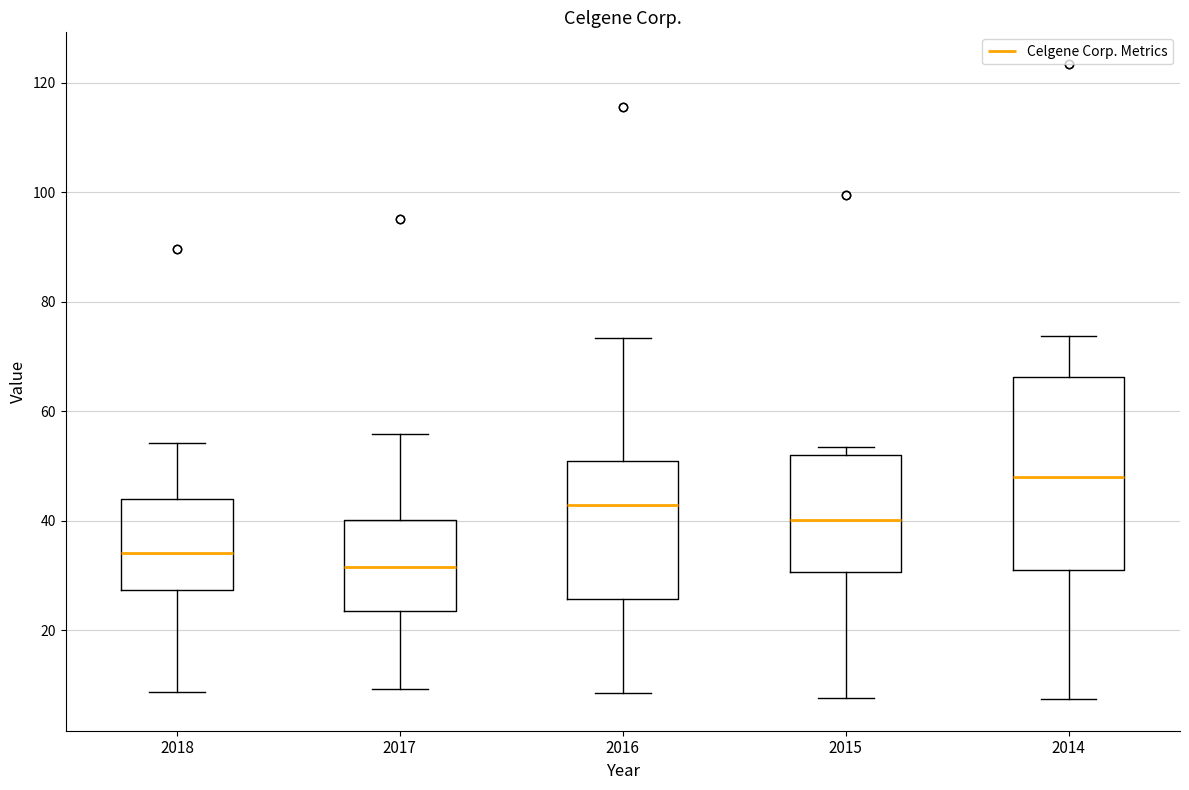

Where does the lower whisker of the box at x = 2014 end on the y-axis? The values are not printed on the chart, so give them approximately, as read against the axis.

8